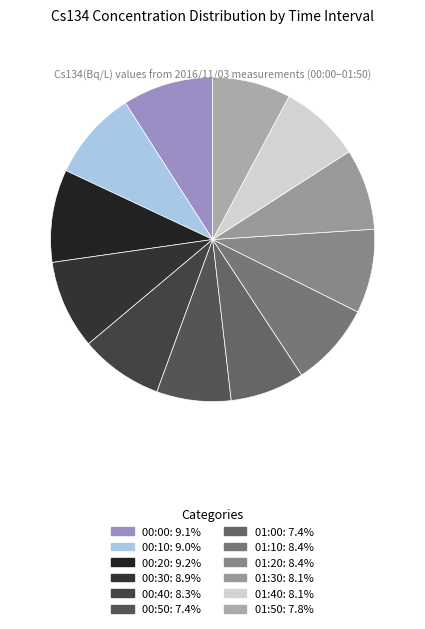

Is it true that 00:40 is 1% of the pie?

False